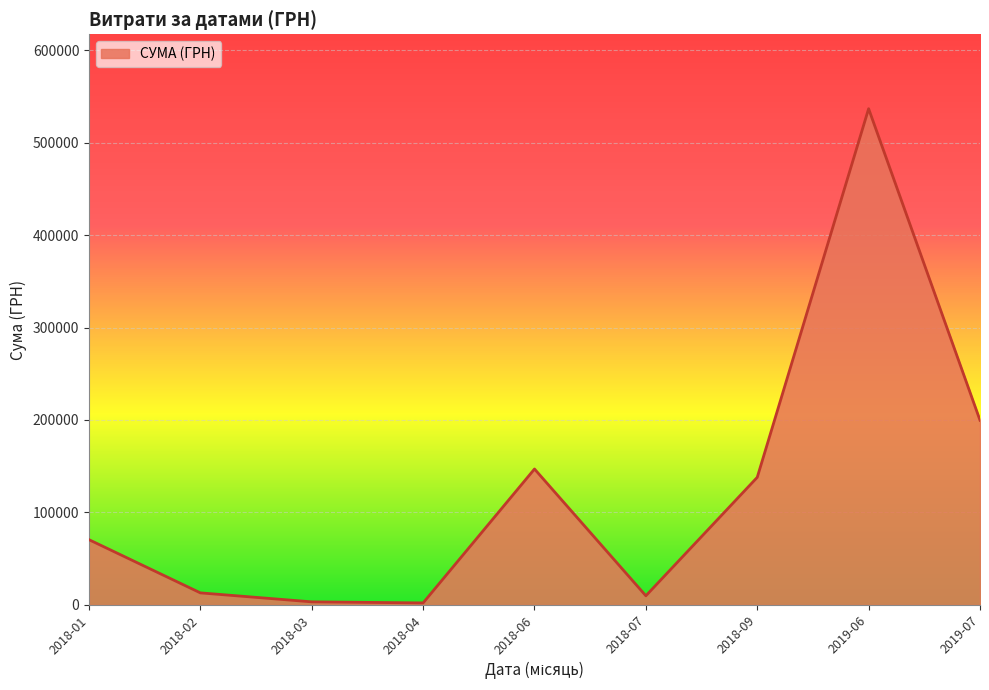

Where is the data nearest to the value 269390?

2019-07